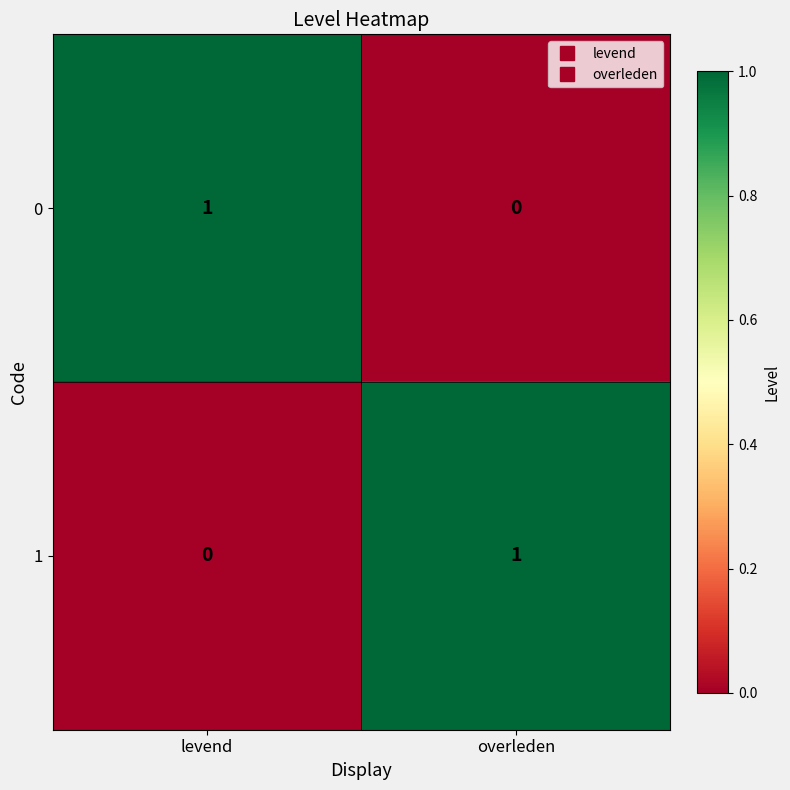

At which label is 0 closest to 0?

overleden